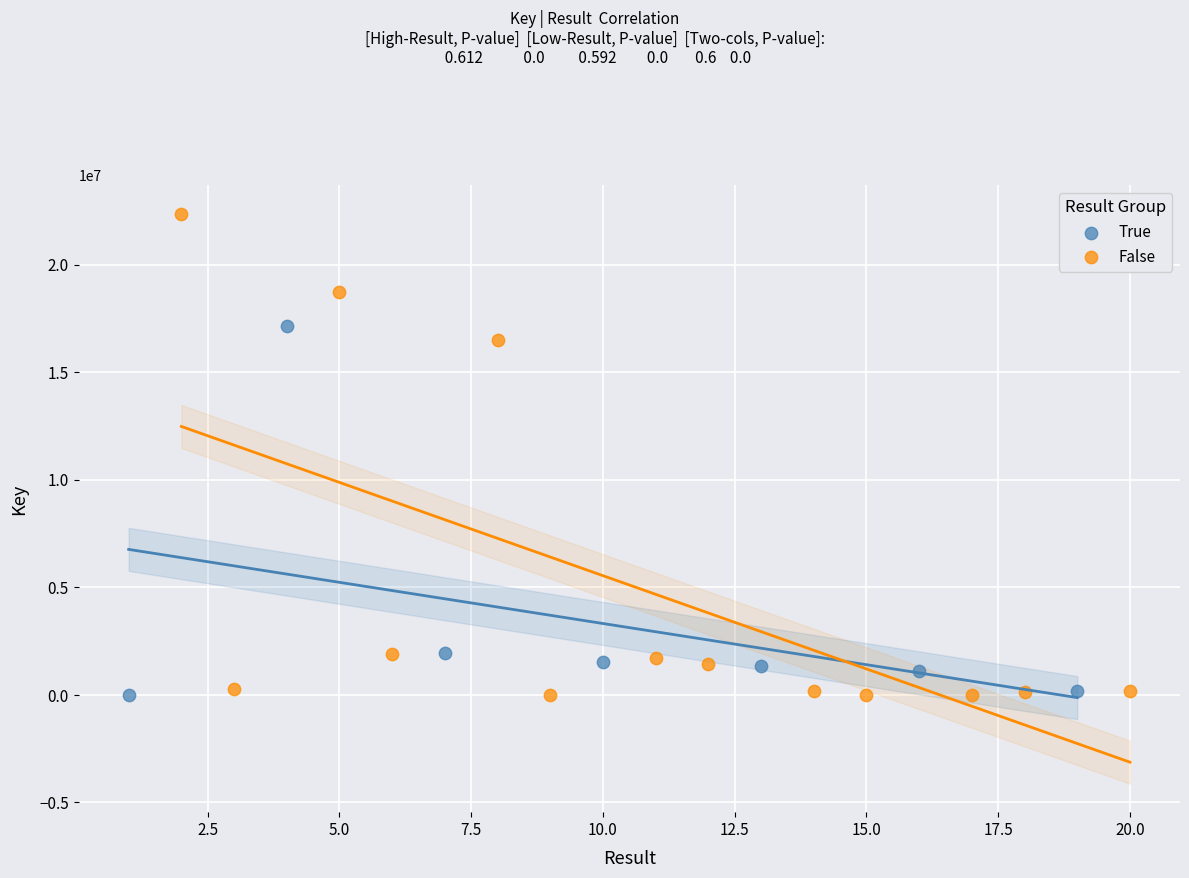

Which series reaches the maximum Y coordinate?

False